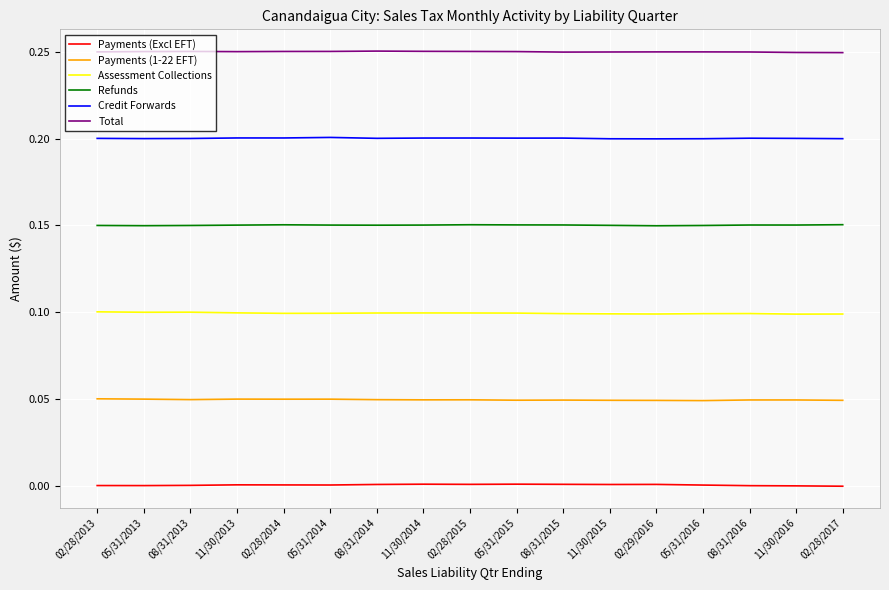

True or false: Payments (Excl EFT) and Assessment Collections cross at least once.

False